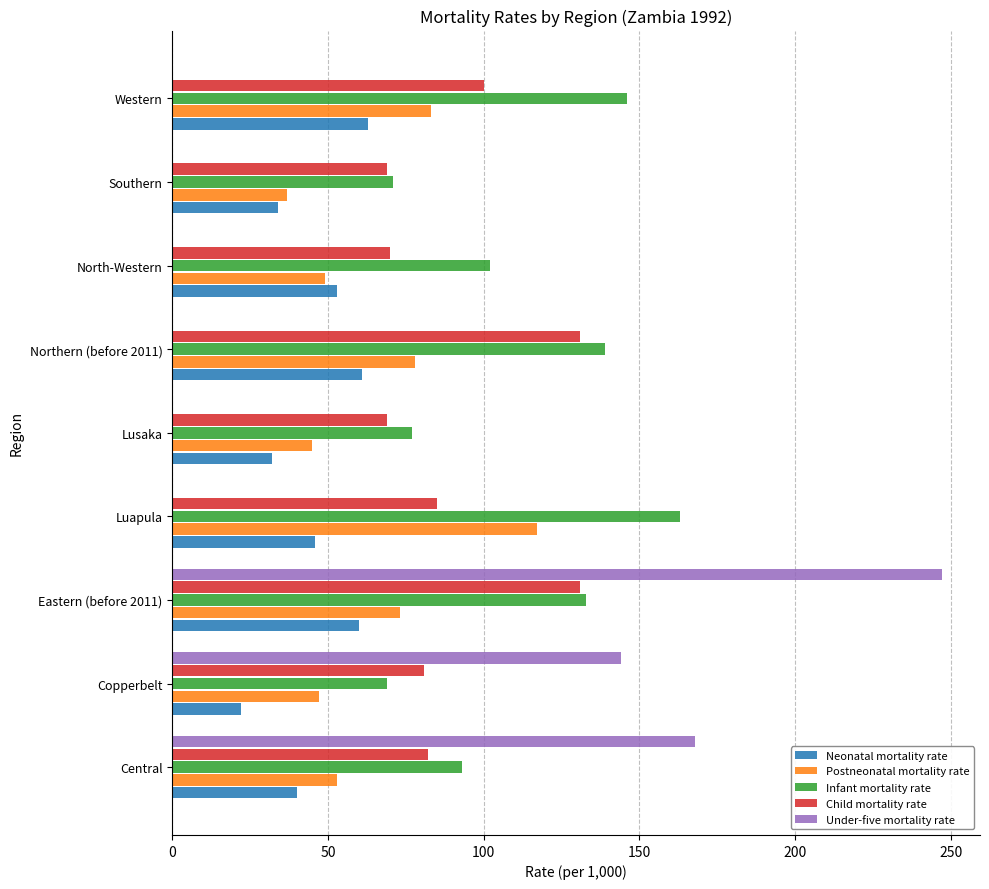

What is the sum of all Infant mortality rate values?

993